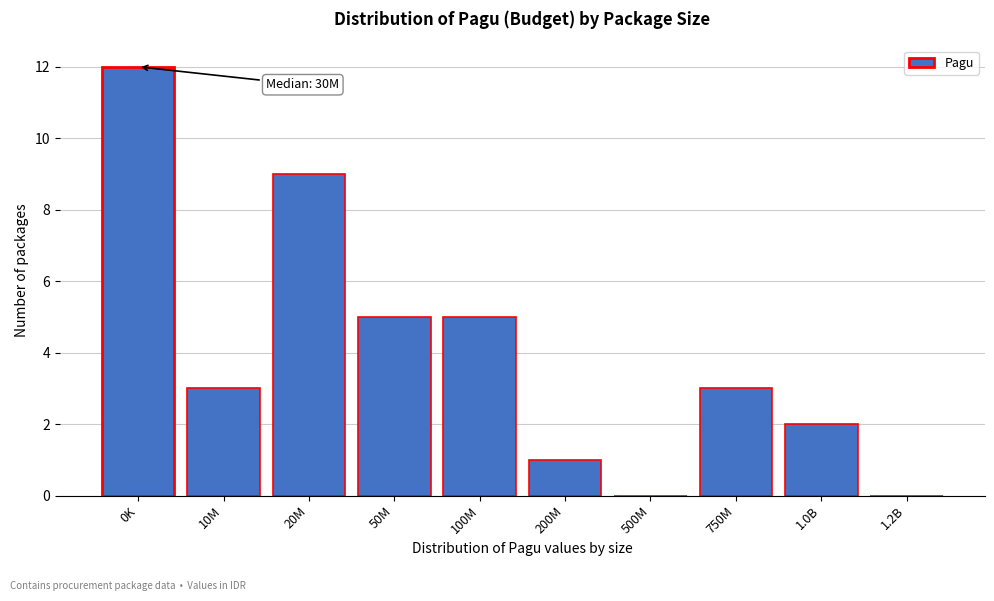

Reading left to right, transcribe all the data shown in this chart.

0K=12	10M=3	20M=9	50M=5	100M=5	200M=1	500M=0	750M=3	1.0B=2	1.2B=0